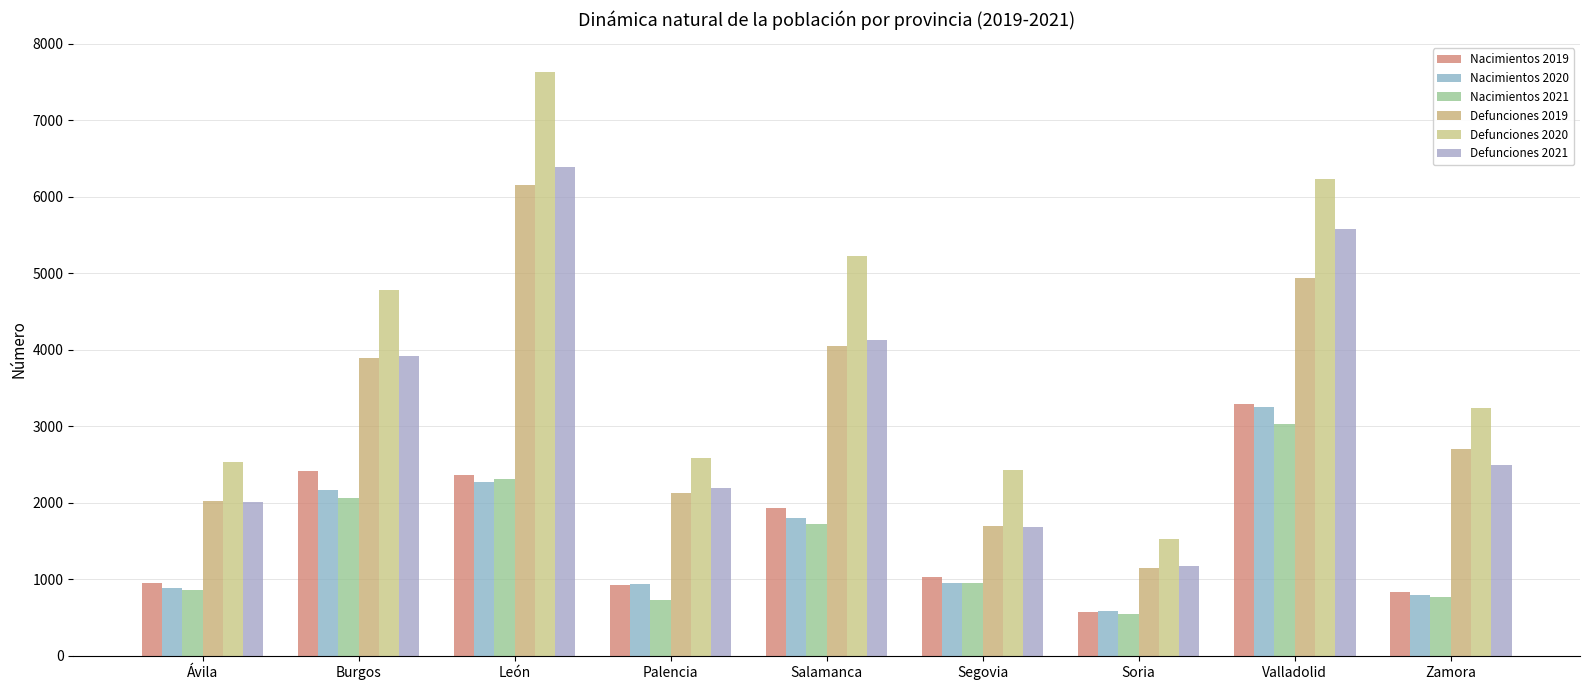

Count the number of categories in the chart.

9